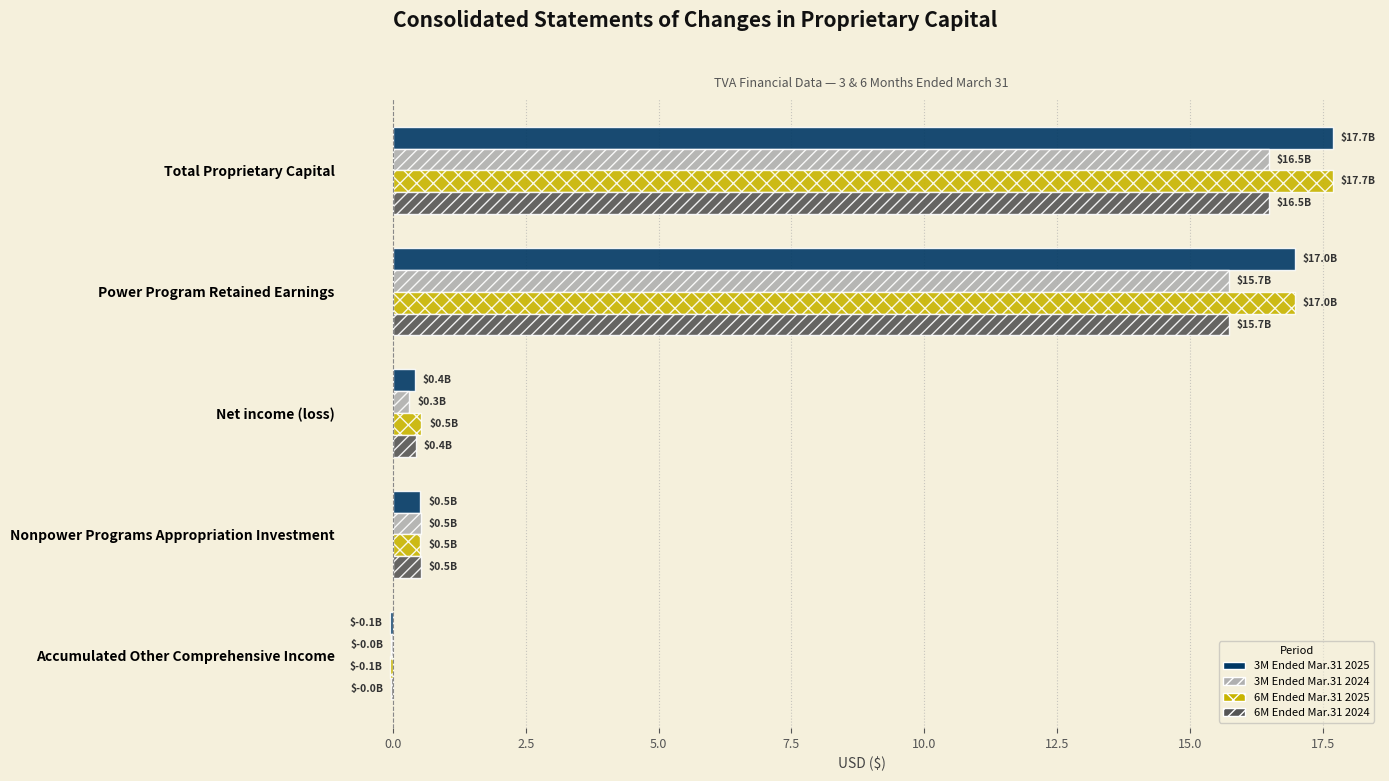

What is the average value of the 6M Ended Mar.31 2025 series?

7.1